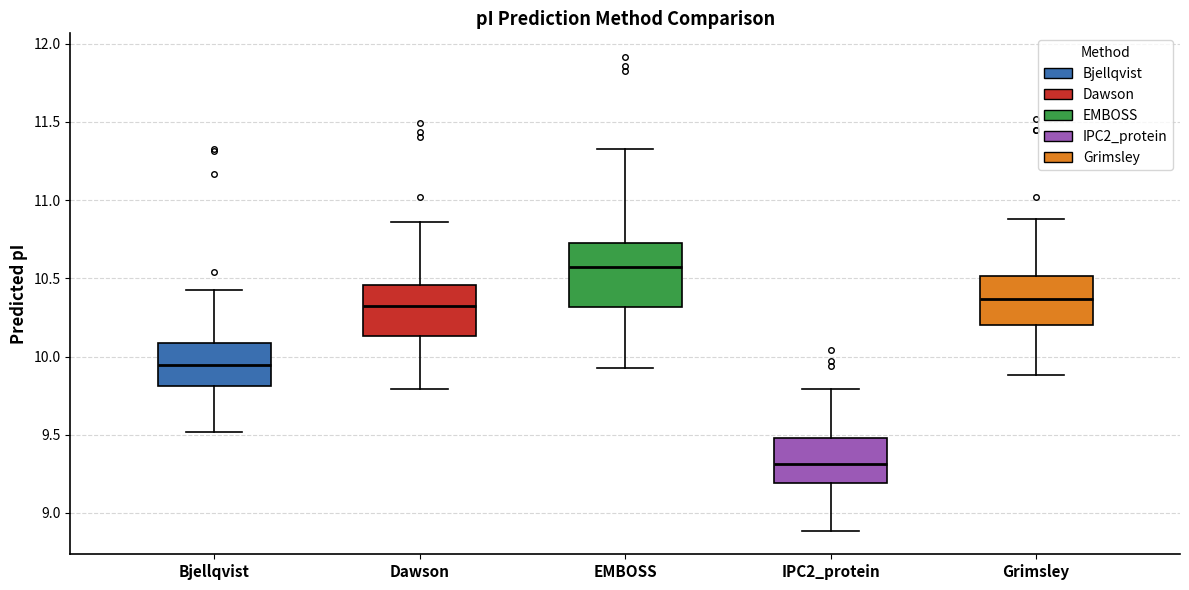

Comparing the boxes themselves (not the whiskers), which one is the tallest?

EMBOSS